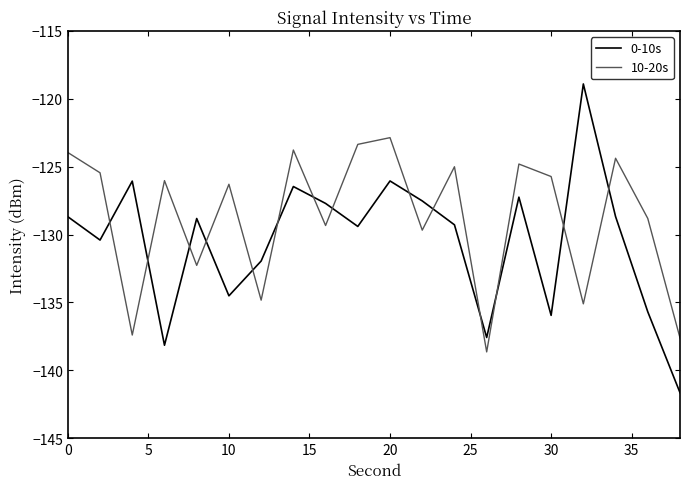

Rank the series by their maximum value, from lowest to highest.

10-20s, 0-10s